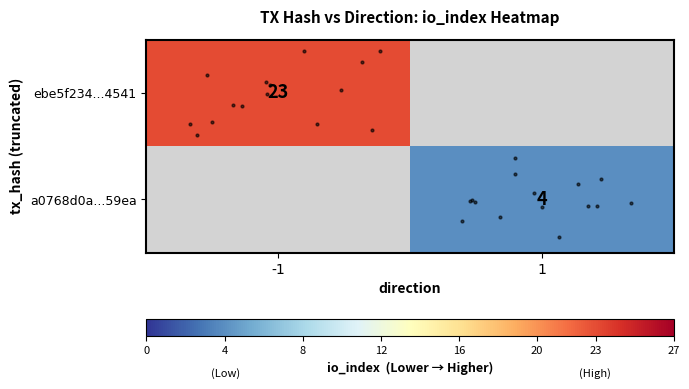

Rank the categories by row_0 value from highest to lowest.

-1, 1